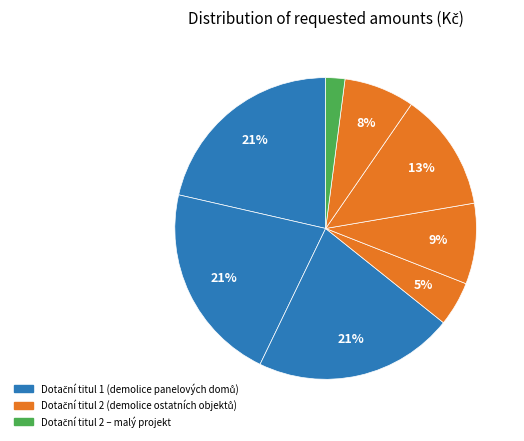

Is there a majority slice in this chart?

No